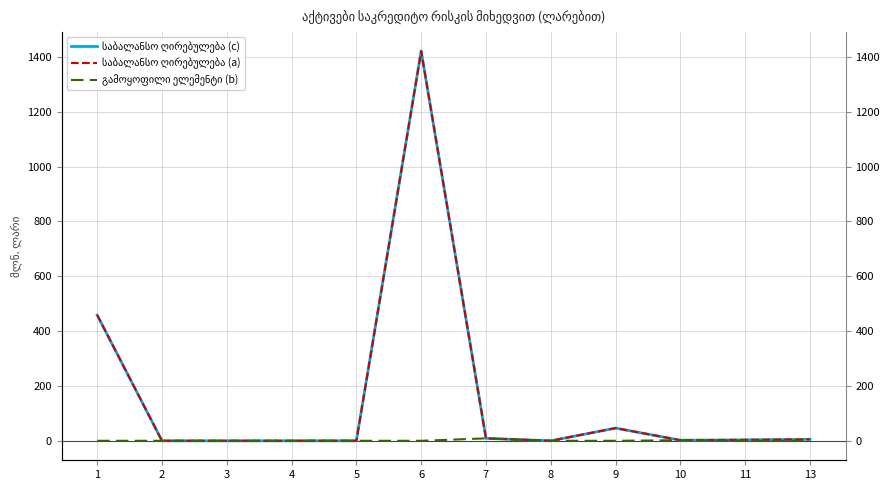

Is this an area chart (filled region under the line)?

No